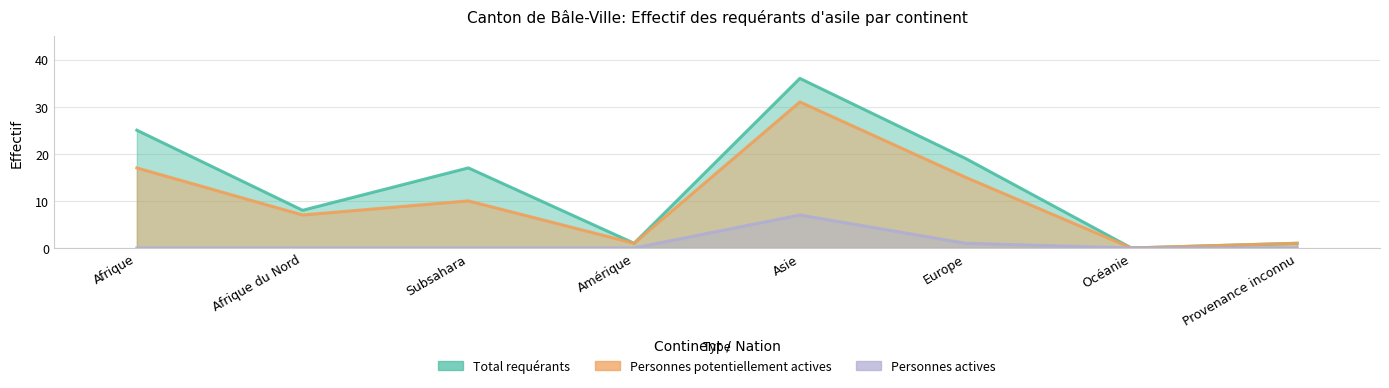

True or false: Total requérants and Personnes potentiellement actives intersect in this chart.

False